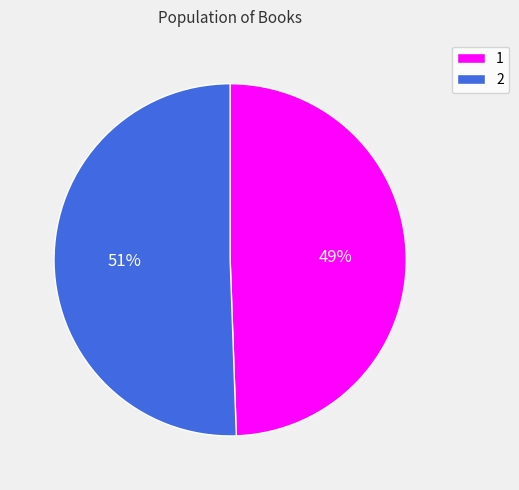

How many slices are in this pie chart?

2